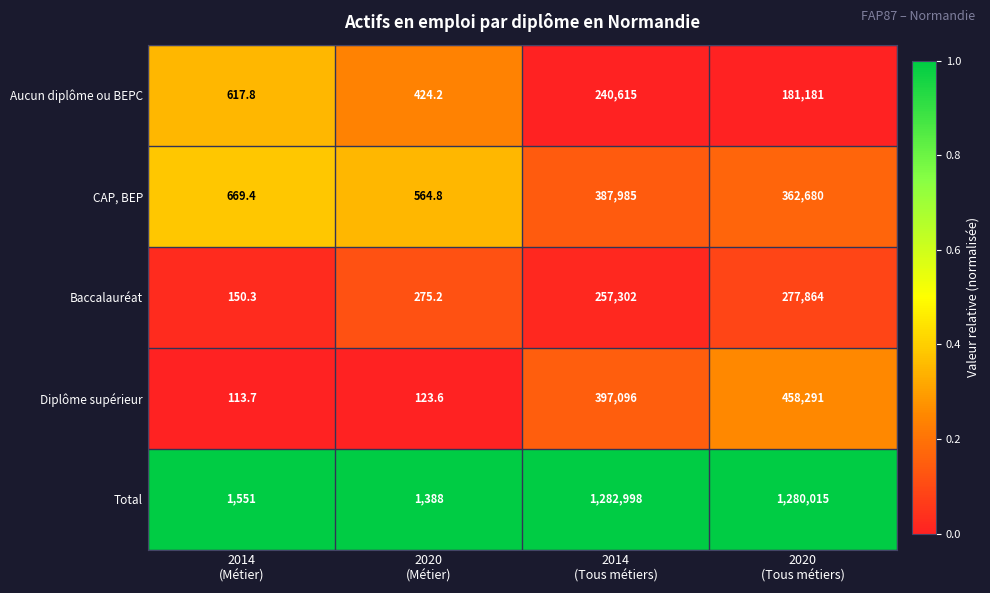

What is the maximum value shown in the chart?

1282998.0